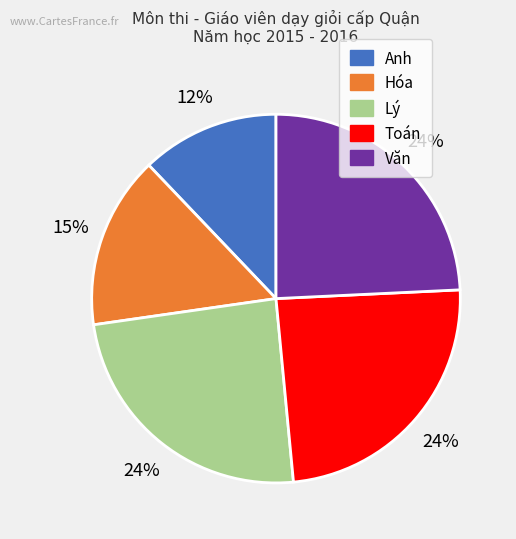

To the nearest percent, what percentage of the pie is Văn?

24%